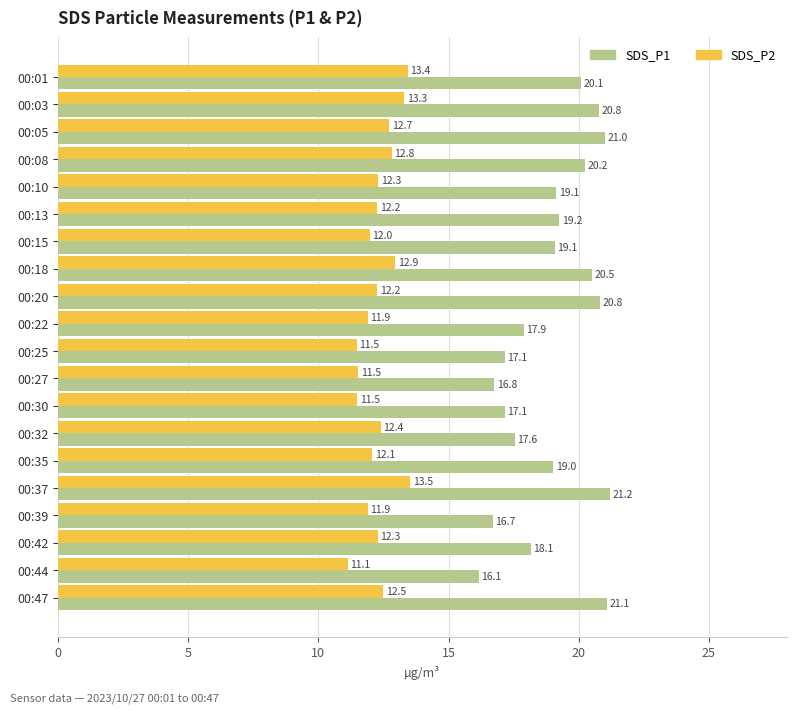

What is the average value of the SDS_P2 series?

12.3